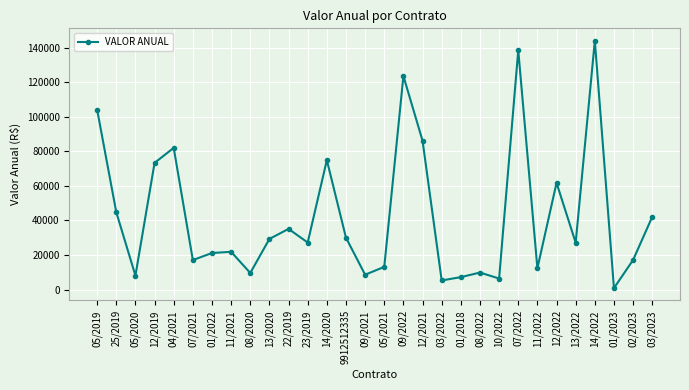

What is the change in value from 03/2022 to 14/2022?

+138720.0